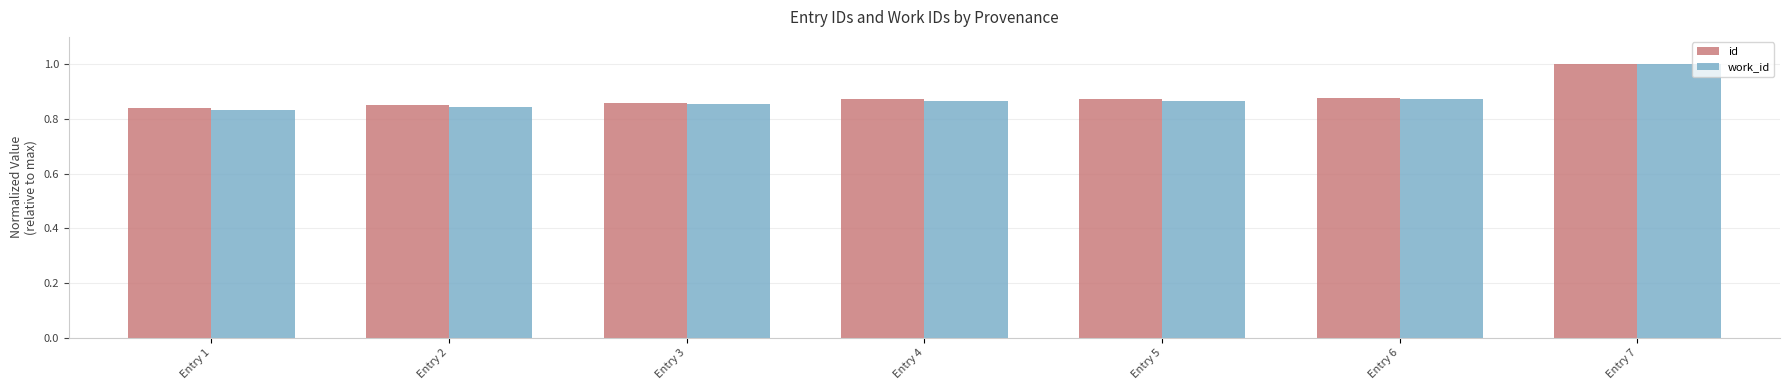

Is it true that work_id equals 1.4 at Entry 3?

False